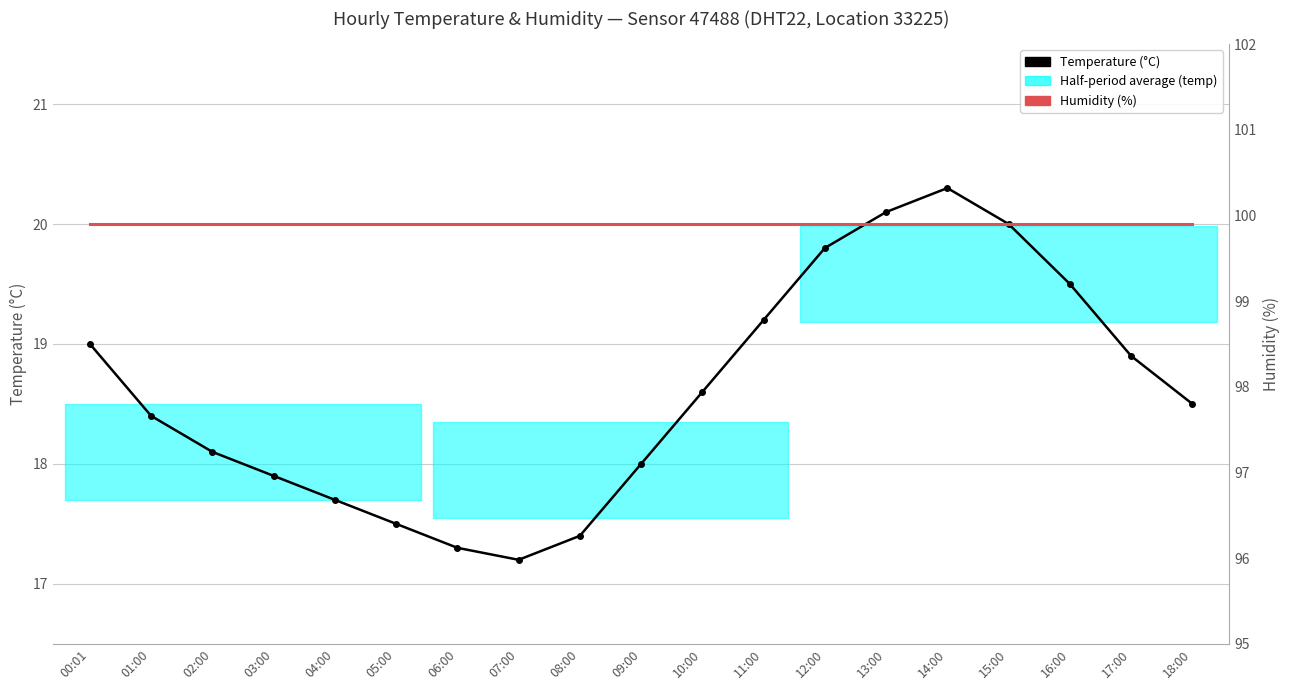

What is the label of the 9th point from the left?

08:00